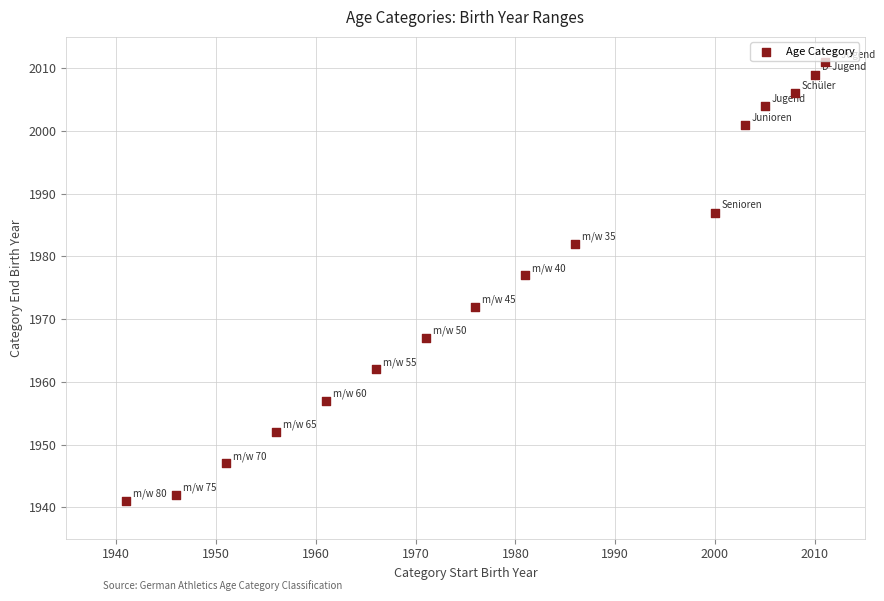

What is the range of Y values (max minus min)?

70